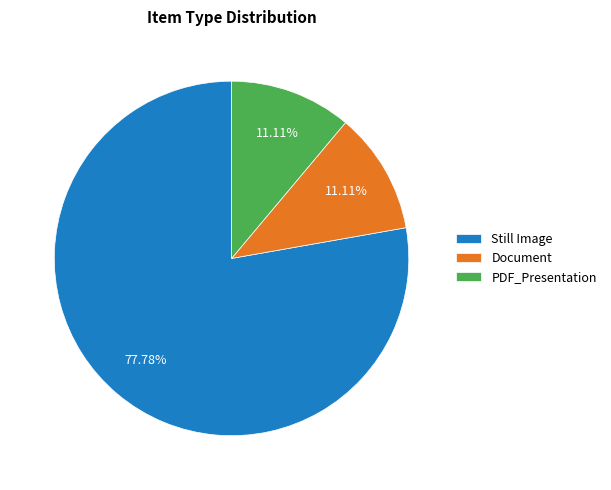

To the nearest percent, what is the average slice percentage?

33%